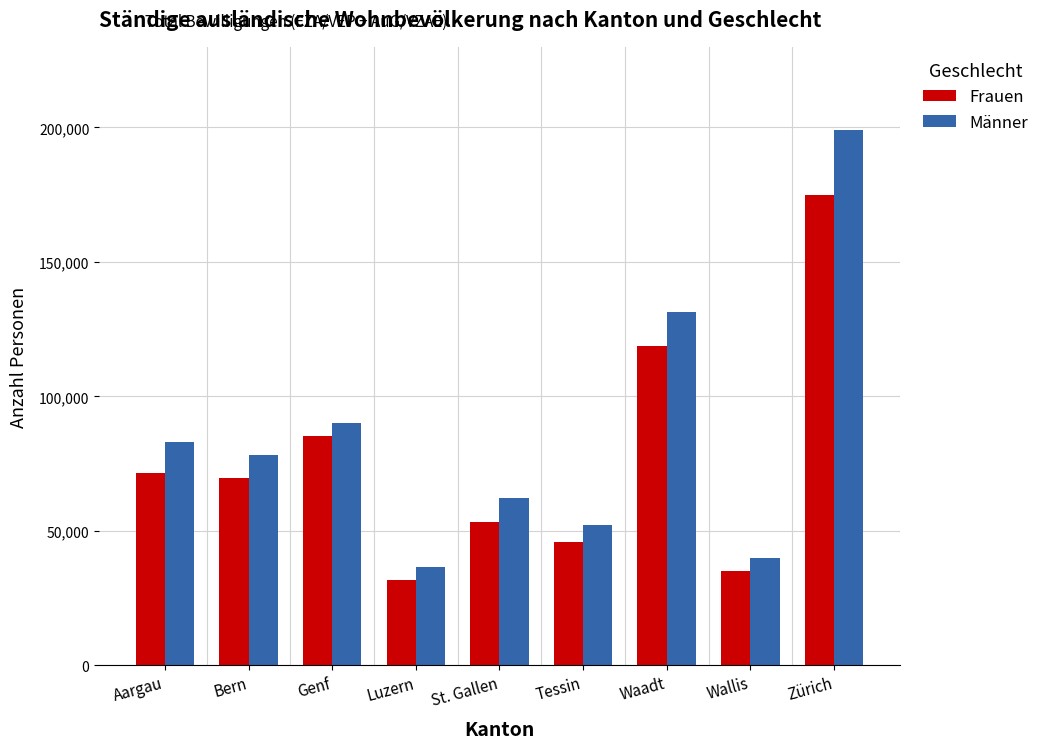

At which category does the chart reach its peak across all series?

Zürich